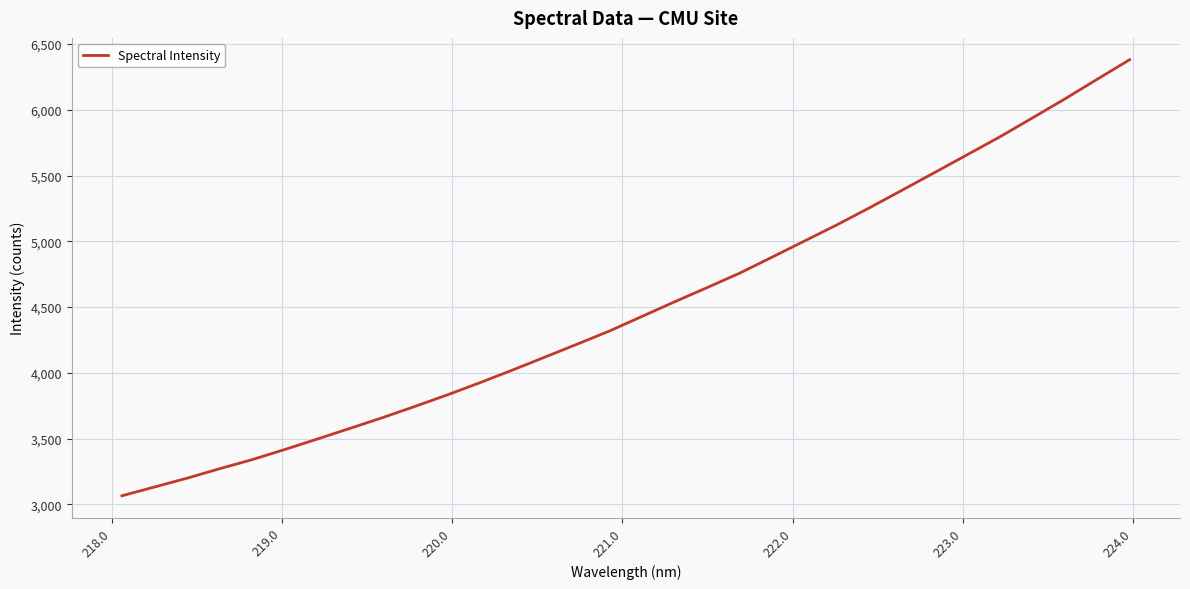

What is the smallest value displayed?

3064.8